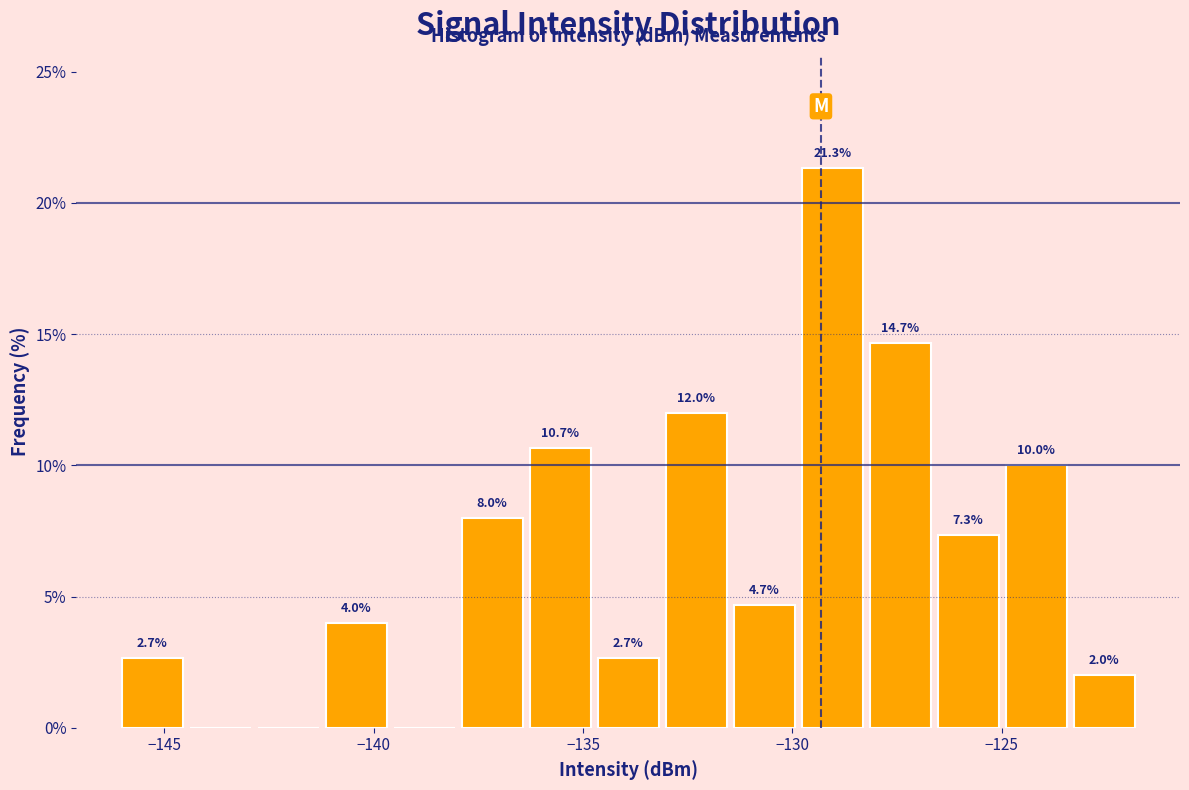

Around what value on the x-axis is the tallest bar? Give the approximate position of its centre, as read against the axis.

-129.0